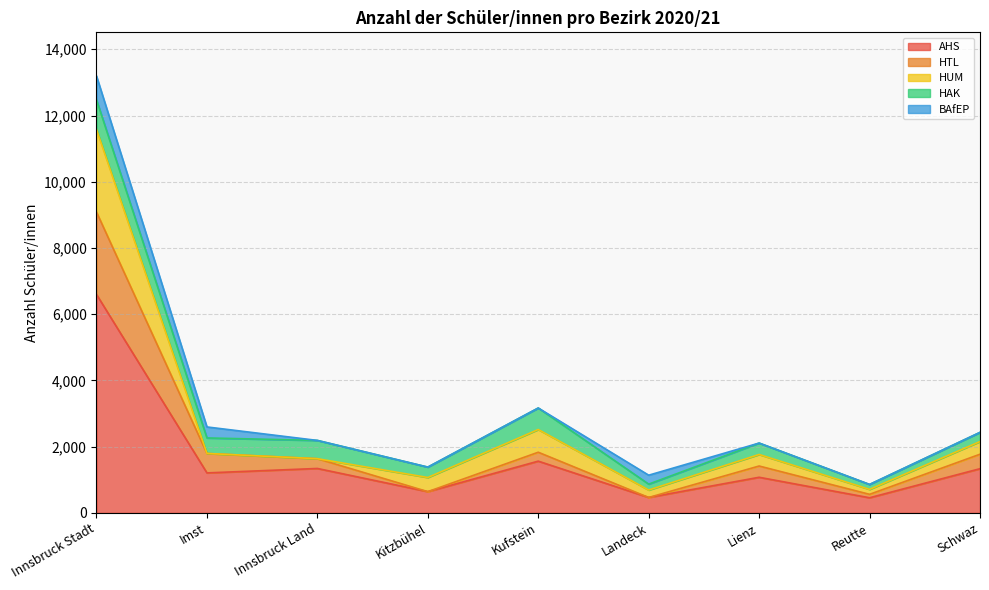

Which series has the widest spread of values?

AHS